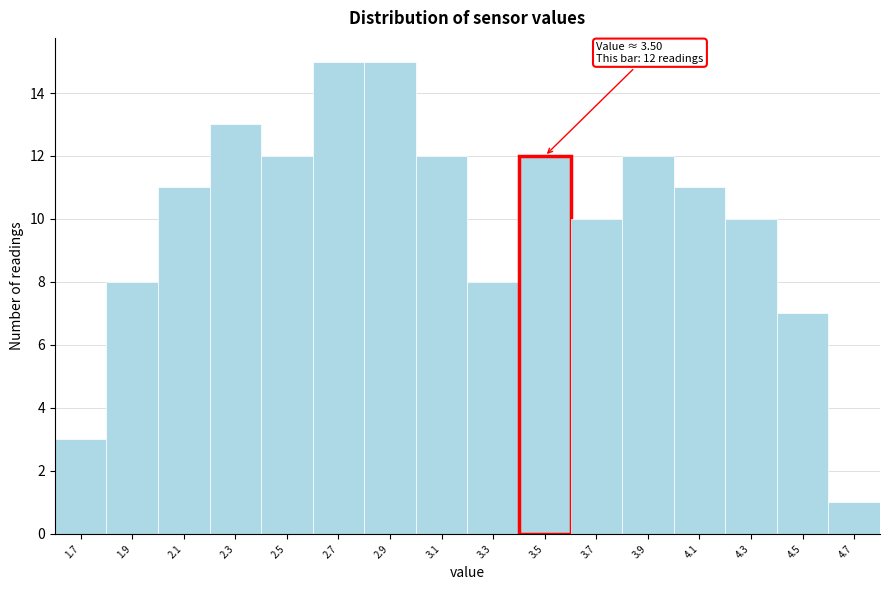

Reading left to right, extract all data points from this chart.

1.7=3	1.9=8	2.1=11	2.3=13	2.5=12	2.7=15	2.9=15	3.1=12	3.3=8	3.5=12	3.7=10	3.9=12	4.1=11	4.3=10	4.5=7	4.7=1